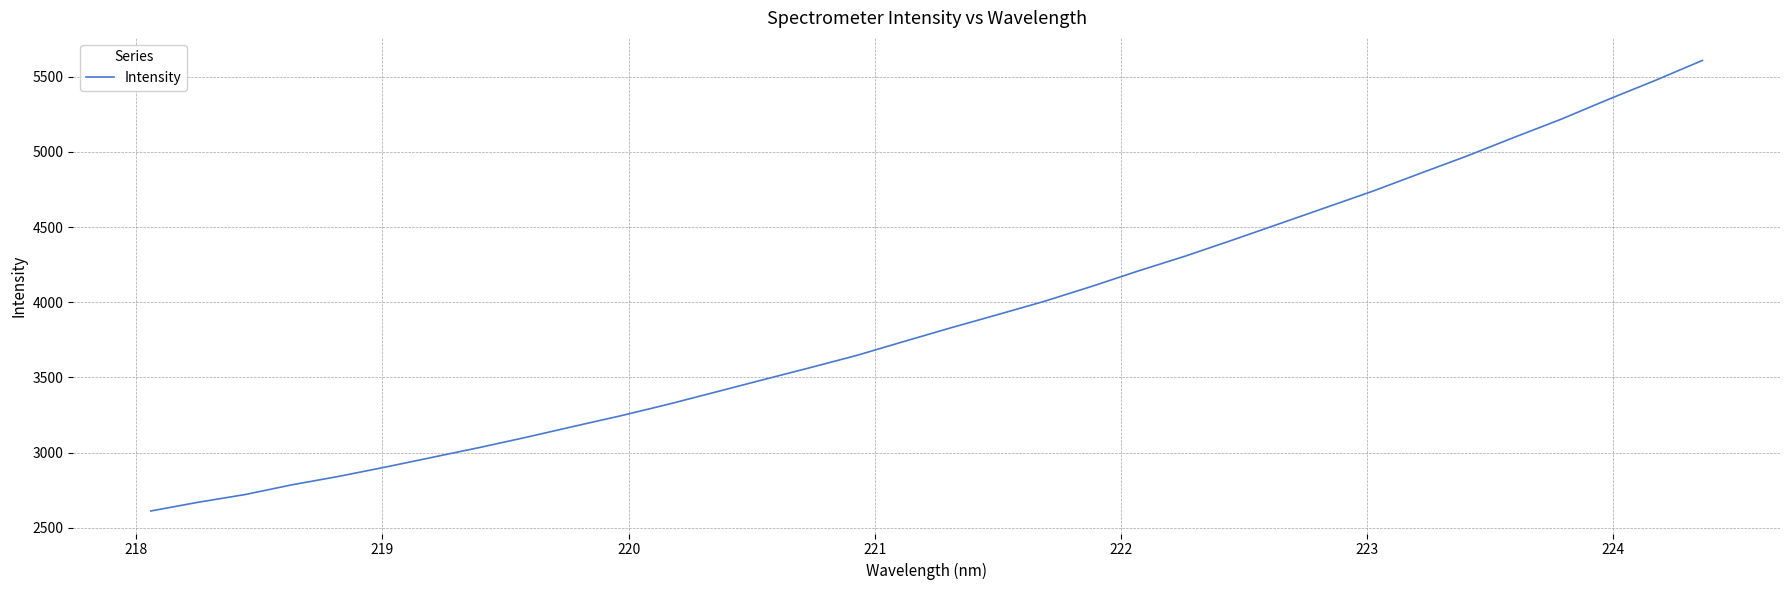

What is the difference between the maximum and minimum values?

2994.7